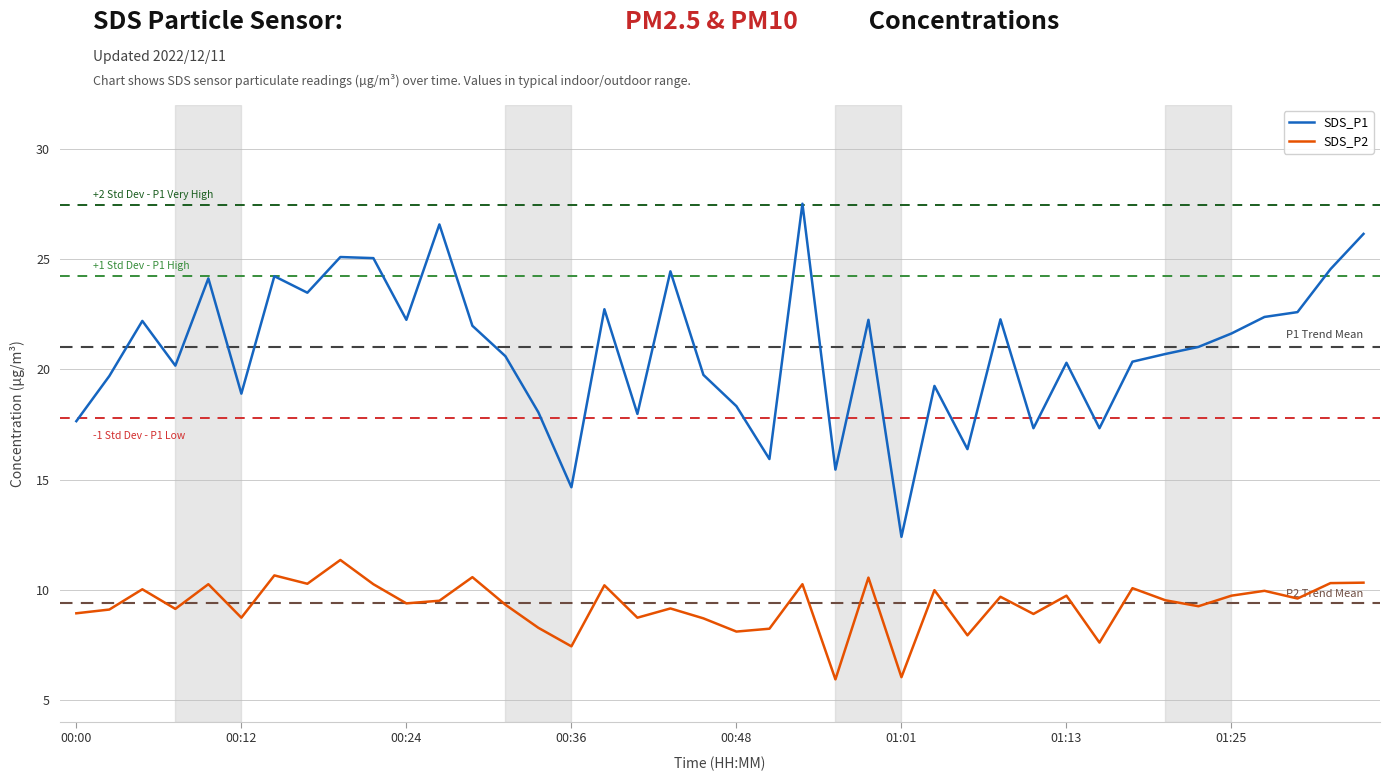

Rank the series by their average value, from highest to lowest.

SDS_P1, SDS_P2